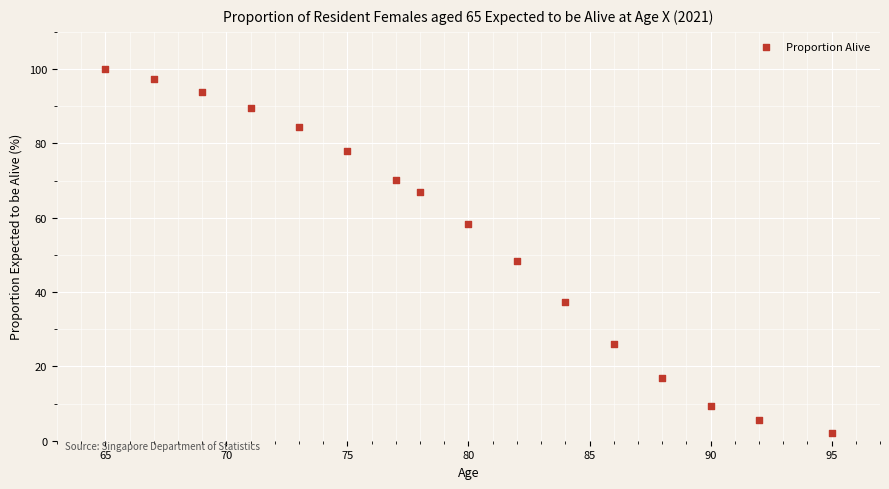

What is the range of Y values (max minus min)?

97.9